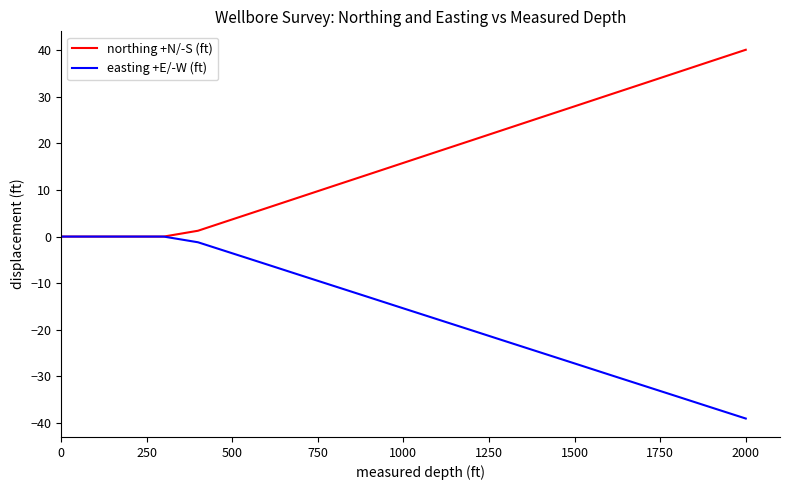

Which series has the largest total across all categories?

northing +N/-S (ft)